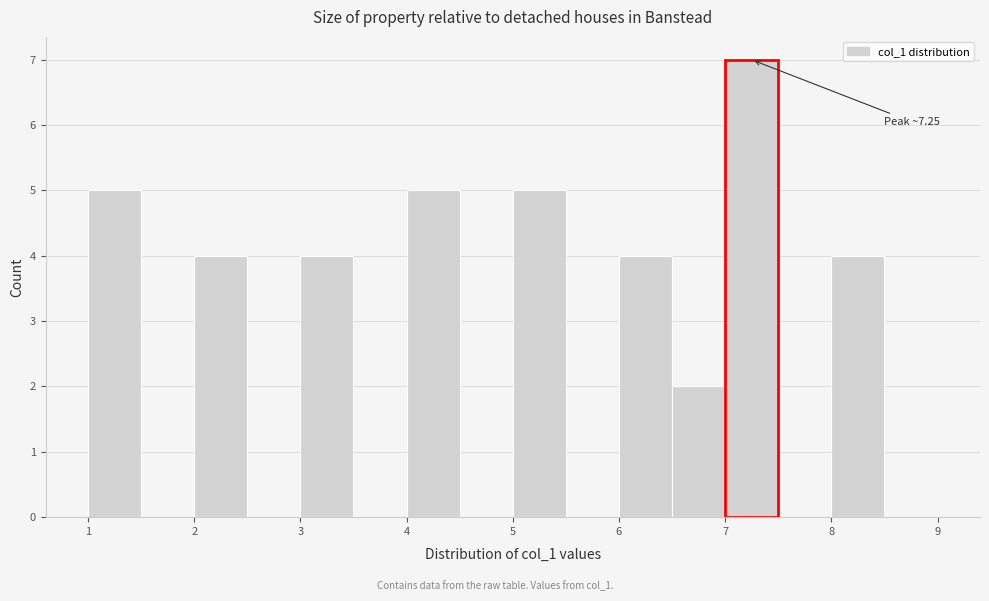

Which range on the x-axis has the tallest bar?

7.0 to 7.5